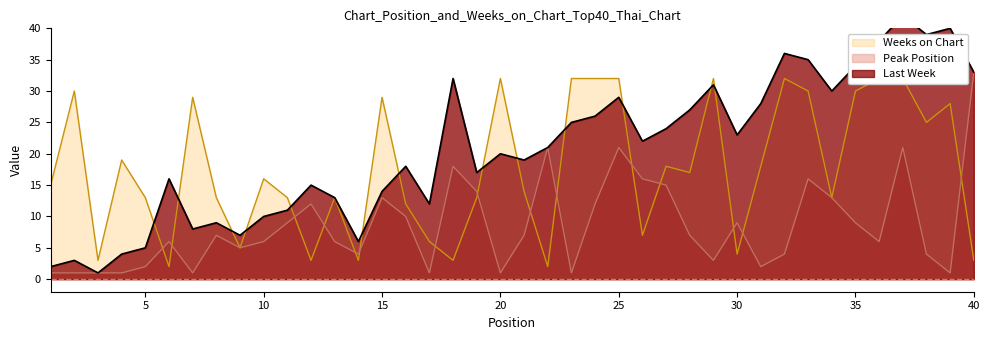

What is the highest value of the Peak Position series?

33